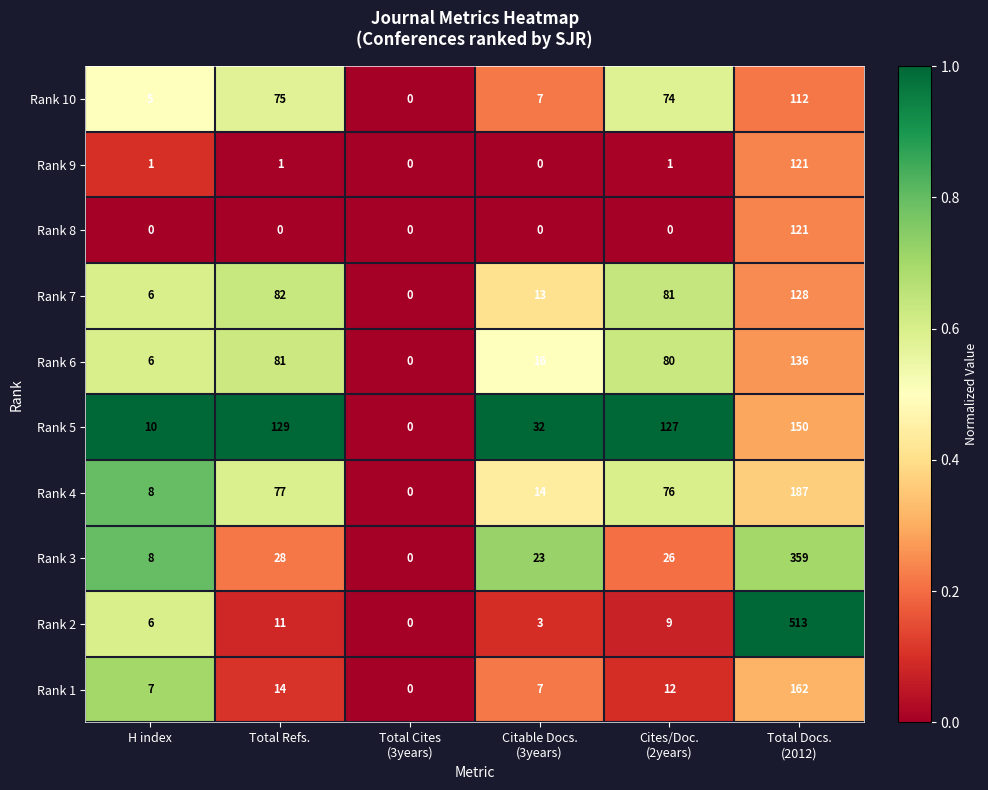

At which label does Rank 4 first exceed 76?

Total Refs.